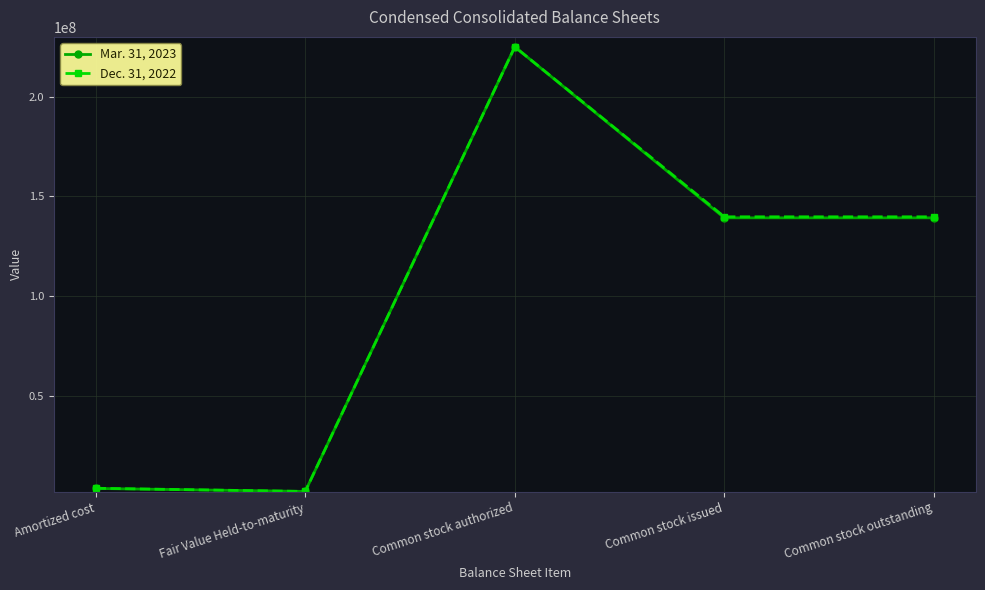

Reading right to left, list all the values displayed in this chart.

Mar. 31, 2023: Common stock outstanding=139302451	Common stock issued=139302451	Common stock authorized=225000000	Fair Value Held-to-maturity=2168569	Amortized cost=3664184
Dec. 31, 2022: Common stock outstanding=139818703	Common stock issued=139818703	Common stock authorized=225000000	Fair Value Held-to-maturity=2155587	Amortized cost=3755297